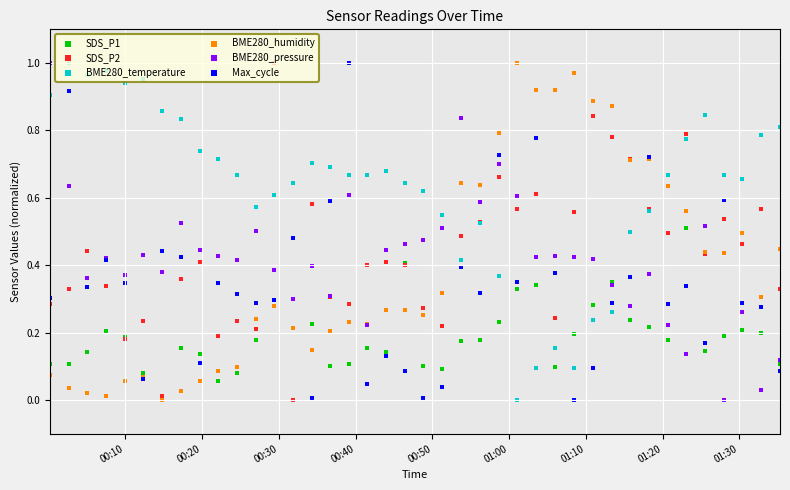

At how many categories does at least one series exceed 0?

40